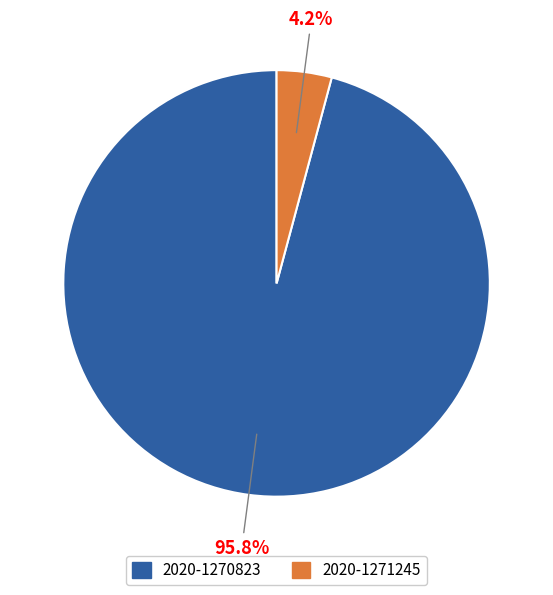

How many slices are in this pie chart?

2